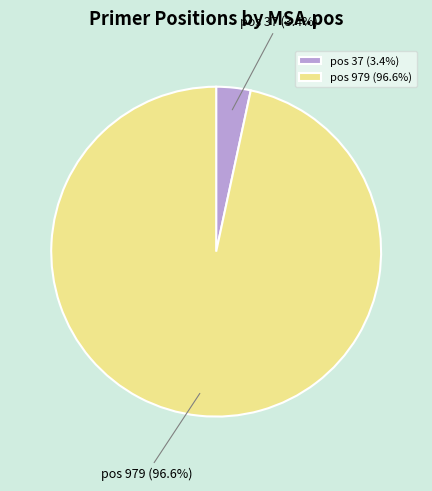

To the nearest percent, what is the difference between the largest and smallest slice percentages?

93%